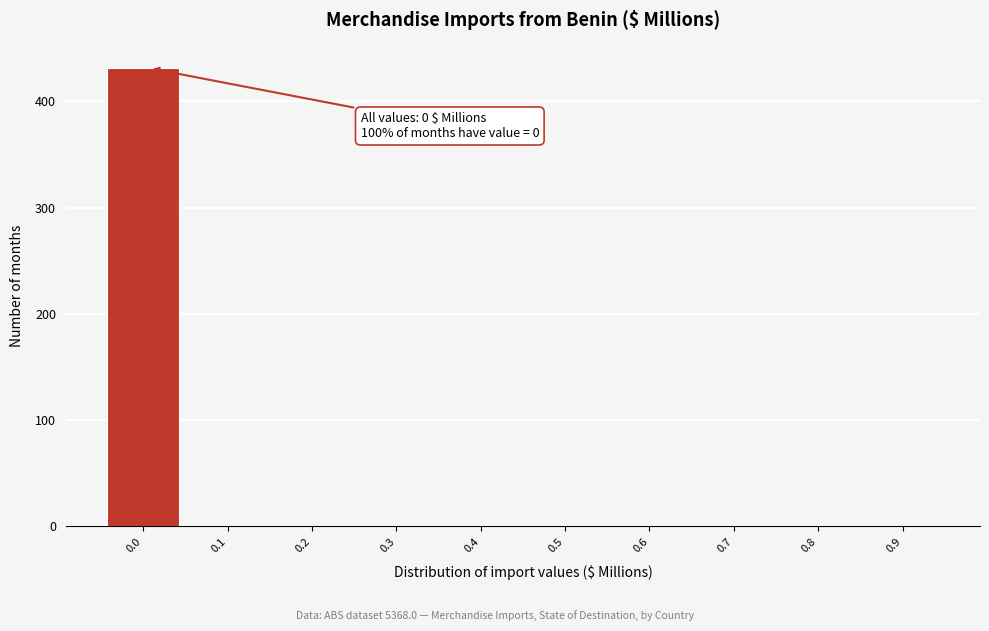

Reading left to right, transcribe all the data shown in this chart.

0.0=431	0.1=0	0.2=0	0.3=0	0.4=0	0.5=0	0.6=0	0.7=0	0.8=0	0.9=0